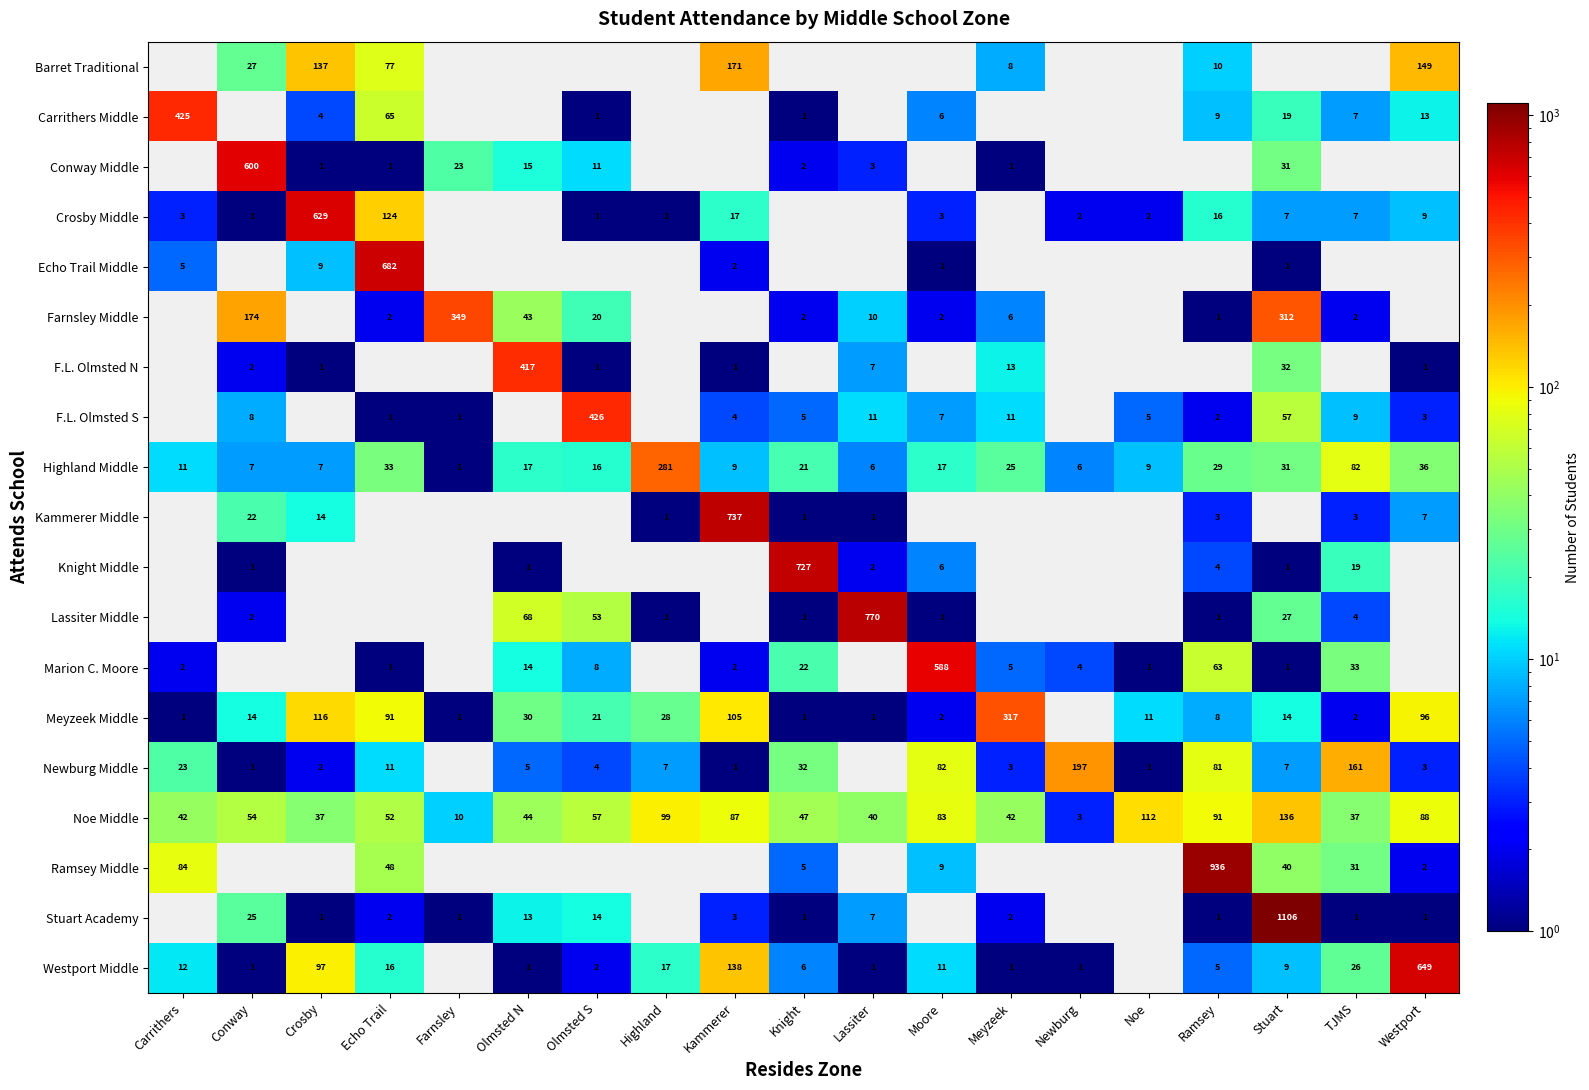

What is the sum of the F.L. Olmsted S values at Ramsey and Conway?

10